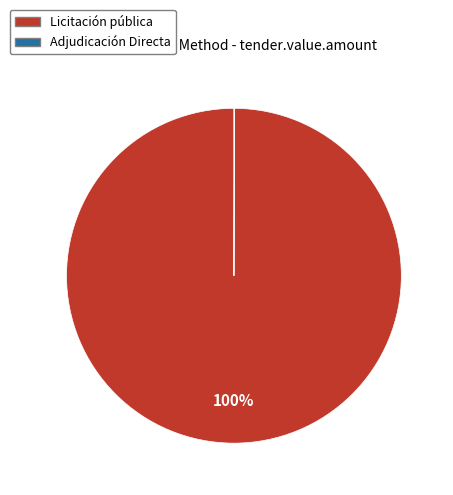

To the nearest percent, what is the average slice percentage?

50%